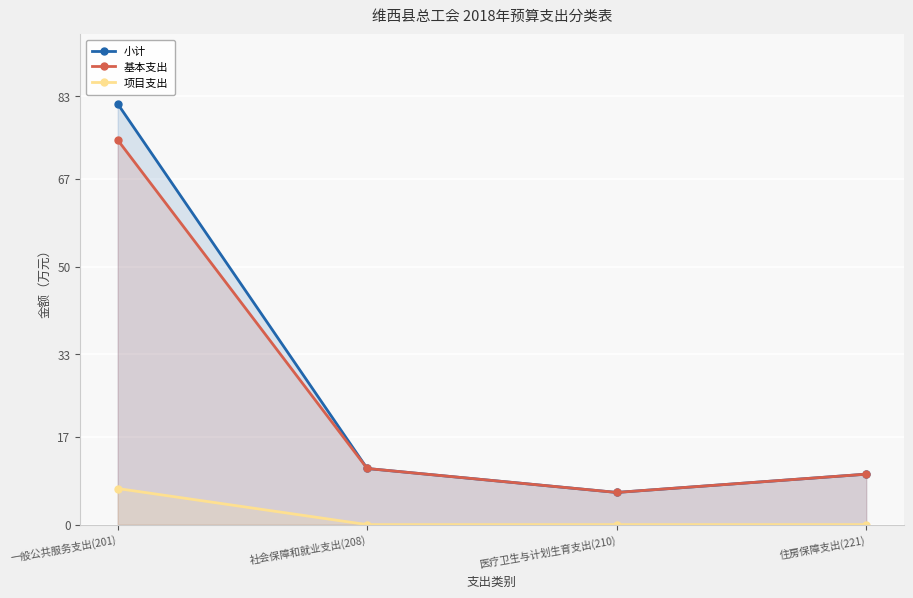

How many data points does each series have?

4